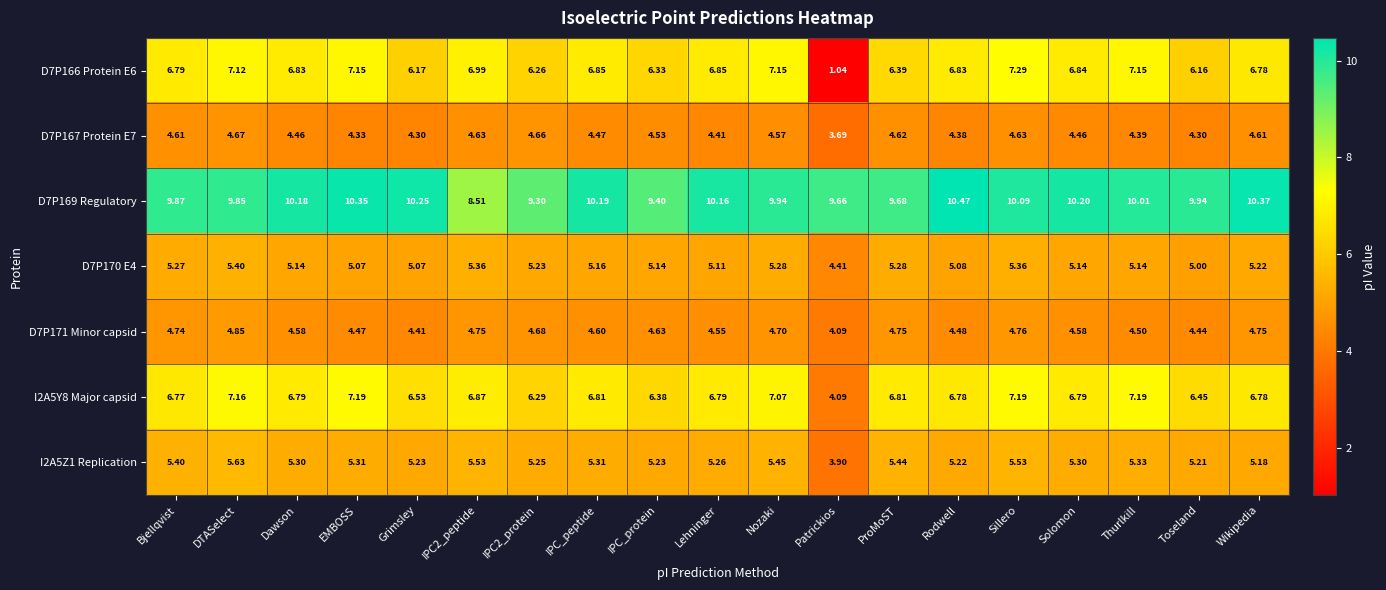

At how many categories does at least one series exceed 2?

19